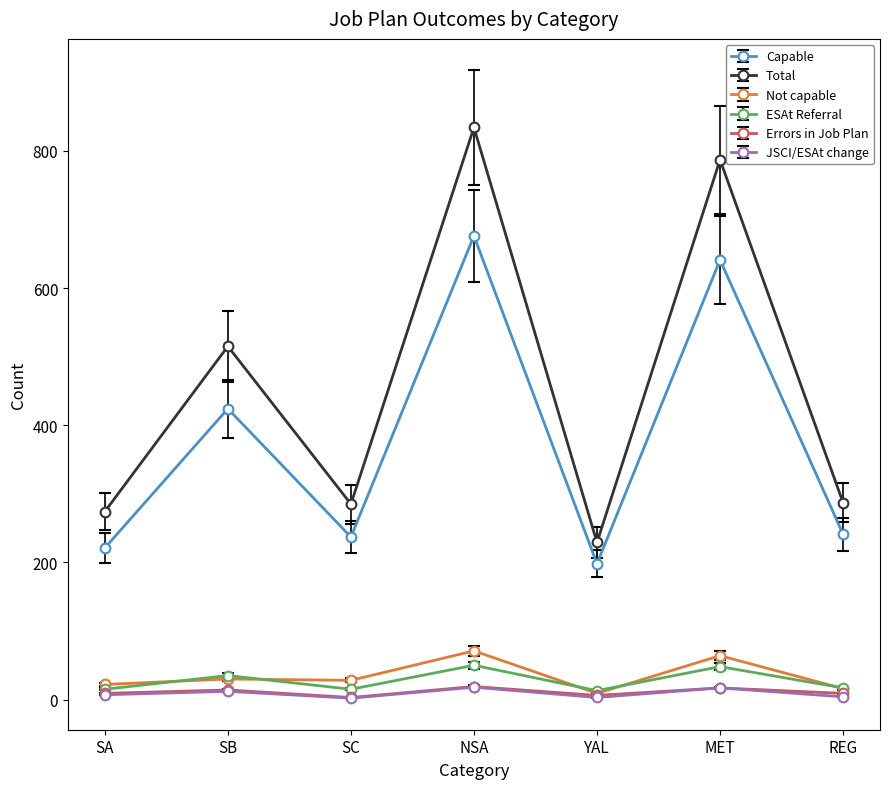

Is the value of JSCI/ESAt change at YAL greater than the value of Total at SA?

No